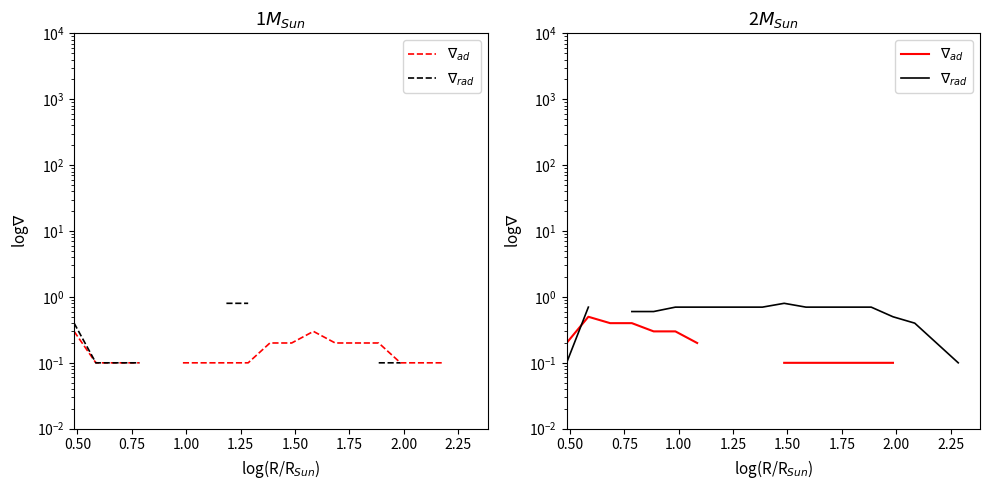

The $\nabla_{rad}$ series shows 0.2 at 0.50. True or false?

False